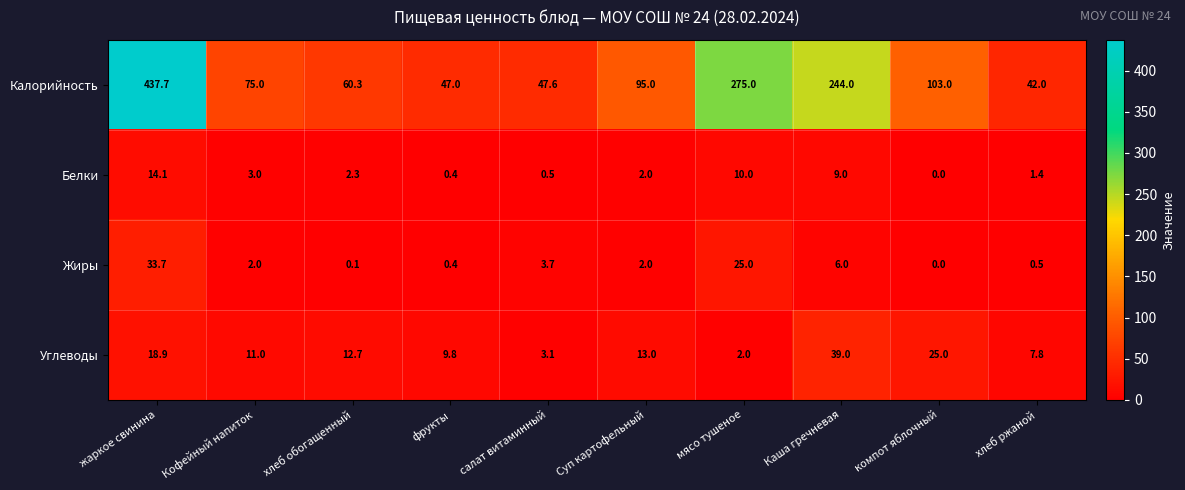

The value of Жиры at фрукты is 0.4. True or false?

True